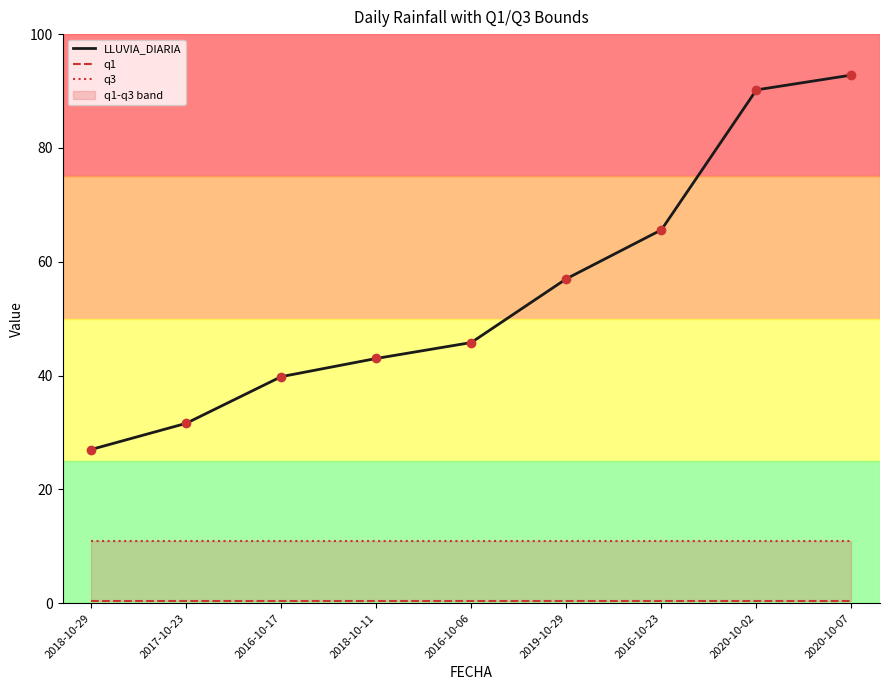

True or false: q3 and q1 intersect in this chart.

False